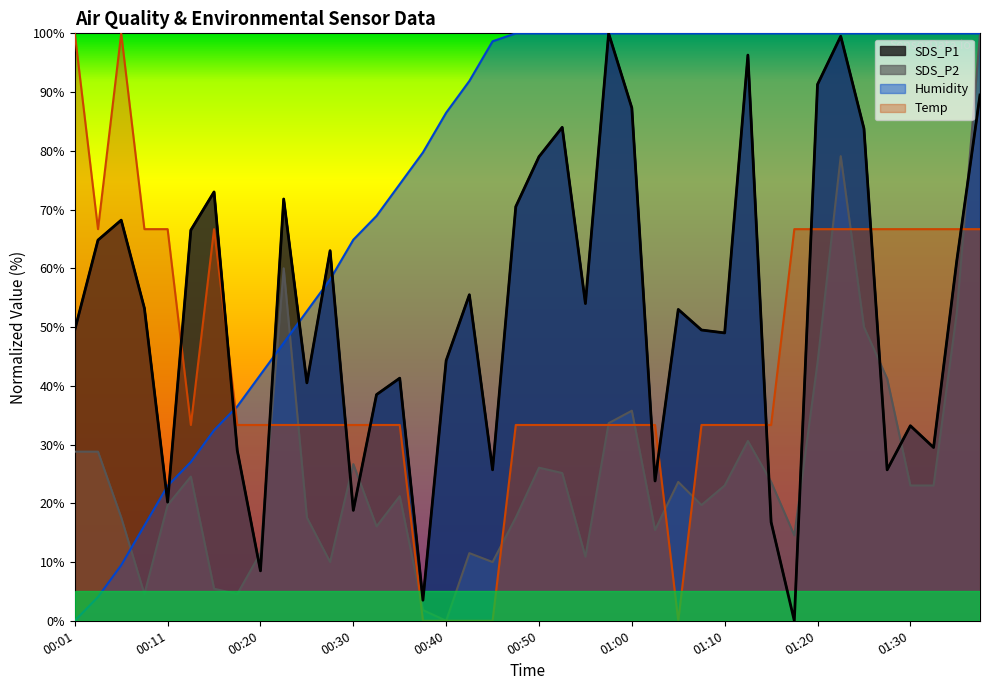

Which series ends up on top after the final intersection of SDS_P2 and Humidity?

Humidity